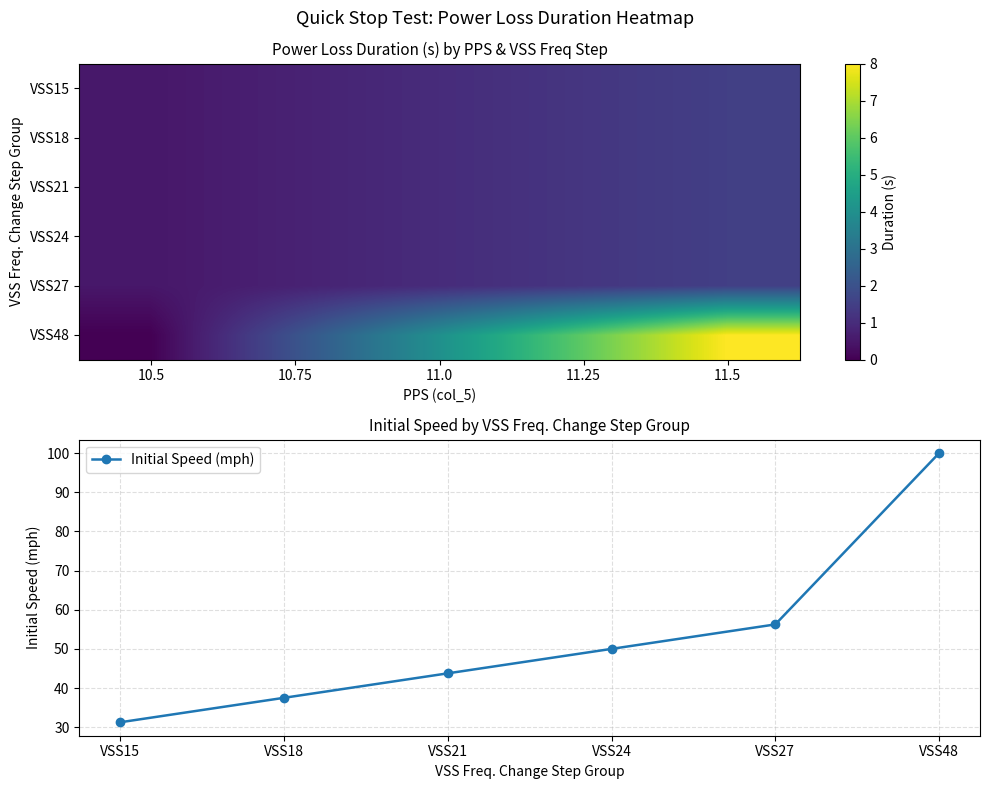

The value of 27 at 10.5 is 0.5. True or false?

True